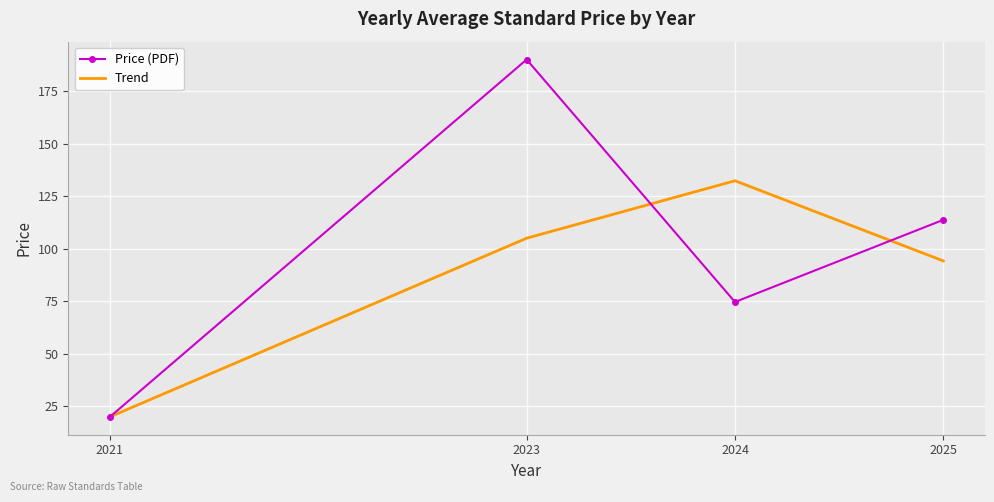

Reading left to right, transcribe all the data shown in this chart.

Price (PDF): 20.0	190.0	74.6	113.7
Trend: 20.0	105.0	132.3	94.2